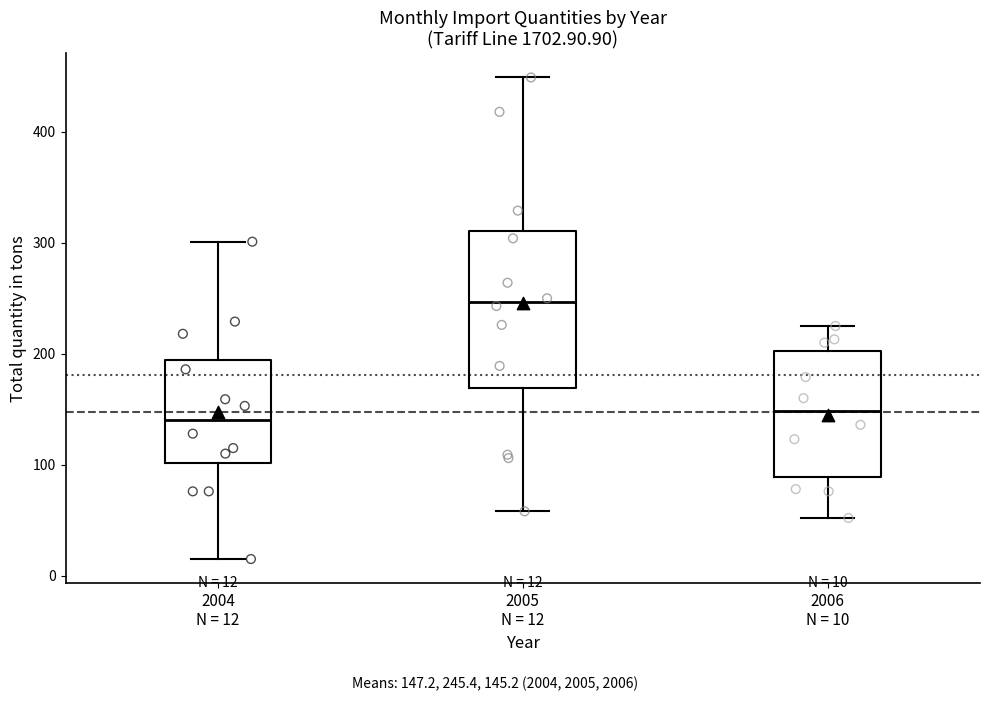

Comparing the boxes themselves (not the whiskers), which one is the tallest?

2005 N = 12